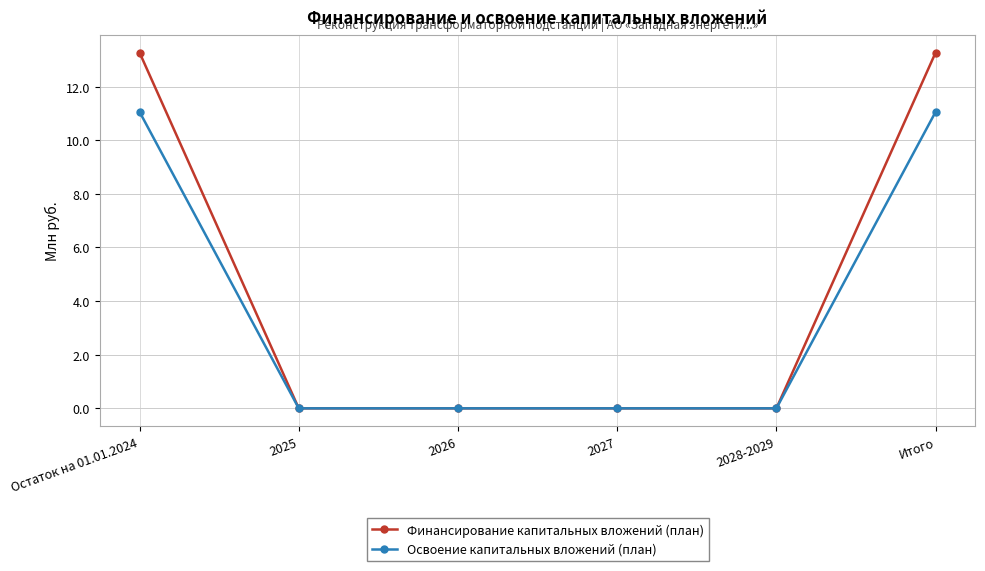

What position from the right is 2026?

4